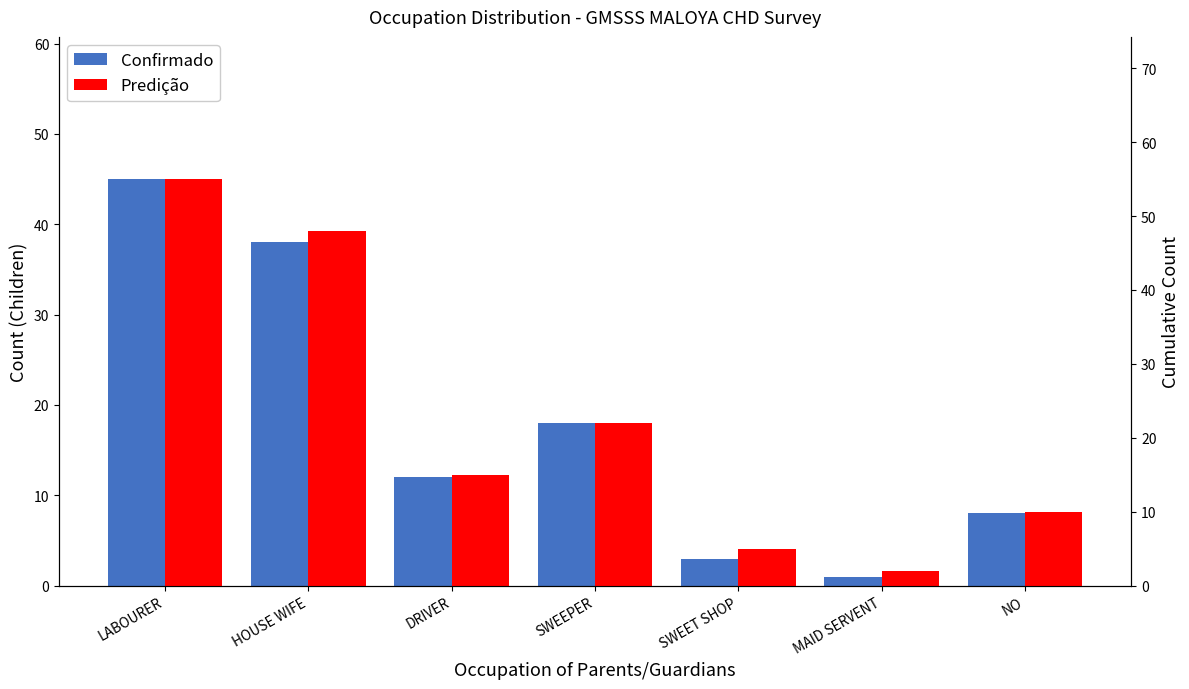

Reading right to left, transcribe all the data shown in this chart.

Confirmado: NO=8	MAID SERVENT=1	SWEET SHOP=3	SWEEPER=18	DRIVER=12	HOUSE WIFE=38	LABOURER=45
Predição: NO=10	MAID SERVENT=2	SWEET SHOP=5	SWEEPER=22	DRIVER=15	HOUSE WIFE=48	LABOURER=55